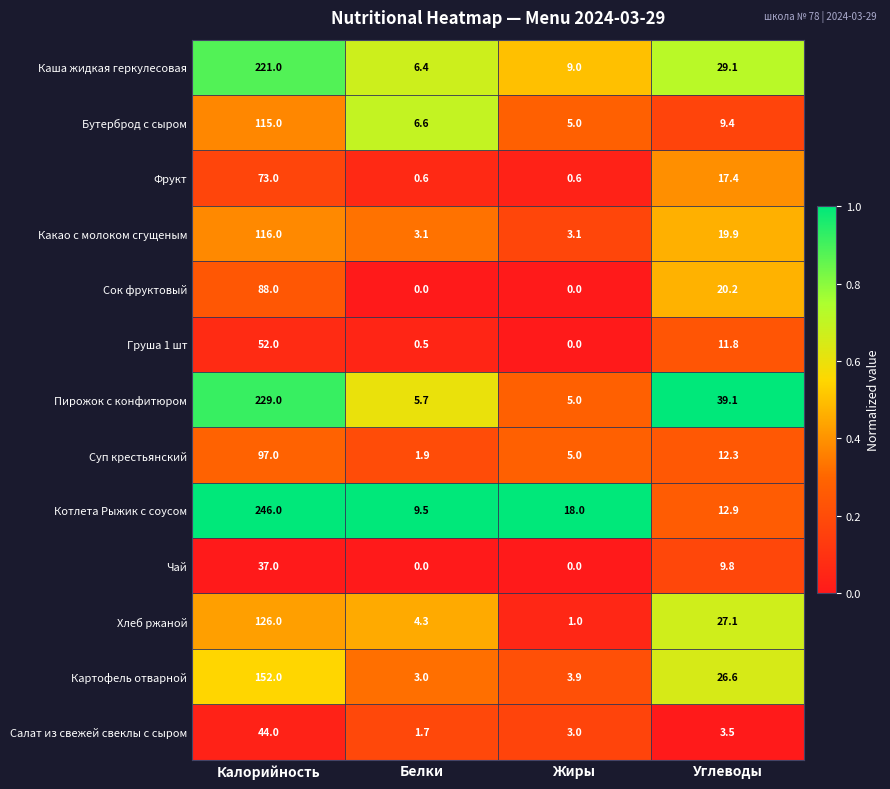

What is the sum of all Суп крестьянский values?

116.2